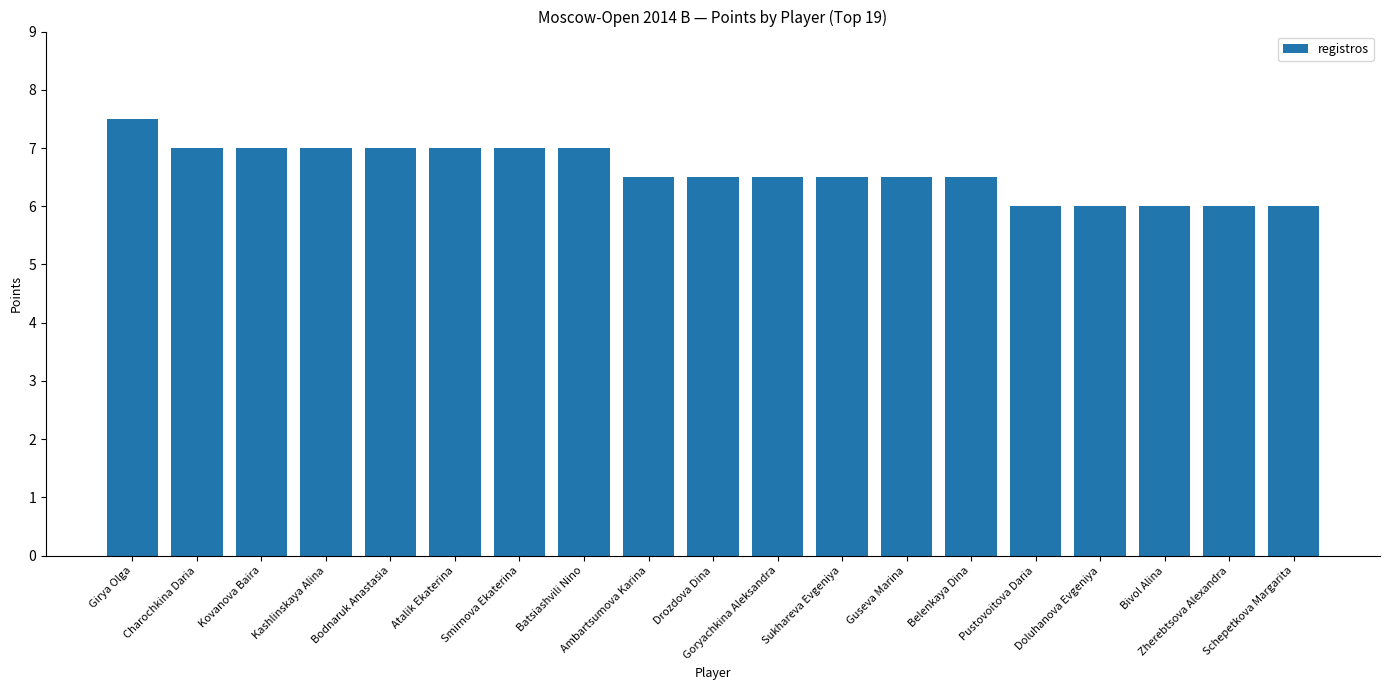

The chart shows a value of 10.1 at Atalik Ekaterina. True or false?

False